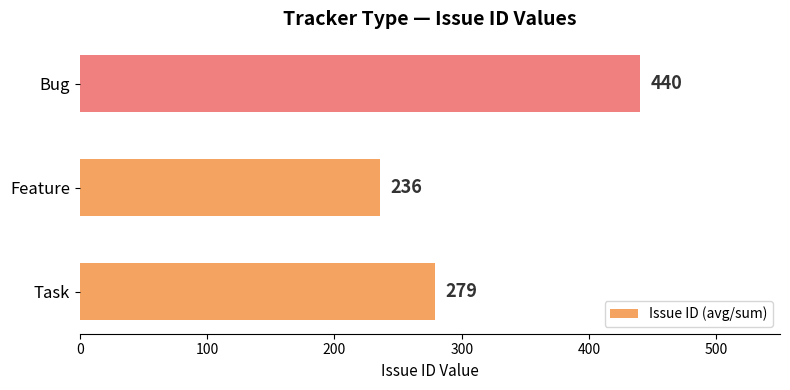

The value at Feature is 236. True or false?

True